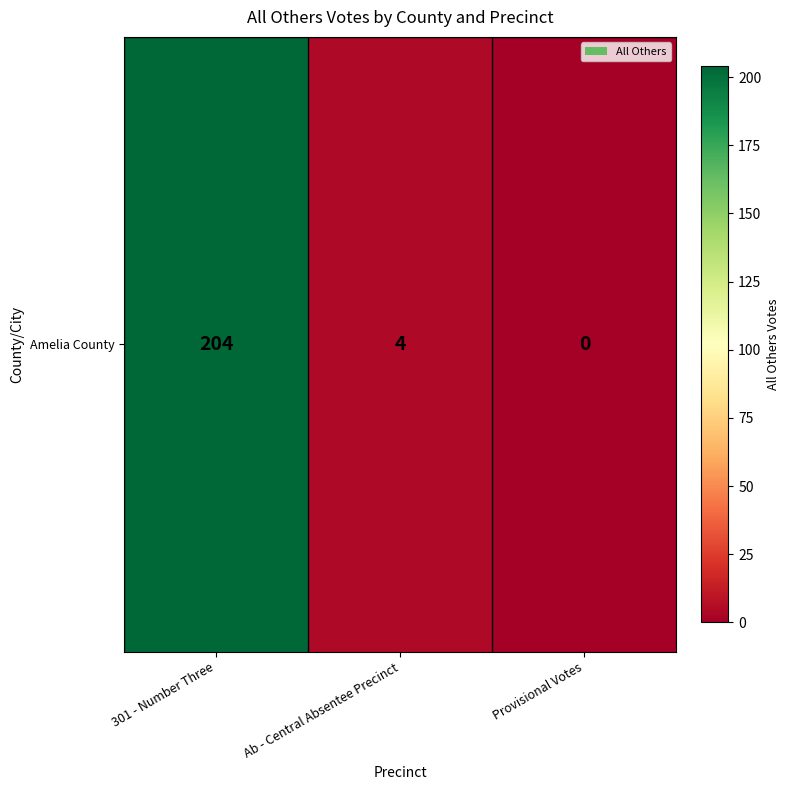

What is the sum of the values at Ab - Central Absentee Precinct and 301 - Number Three?

208